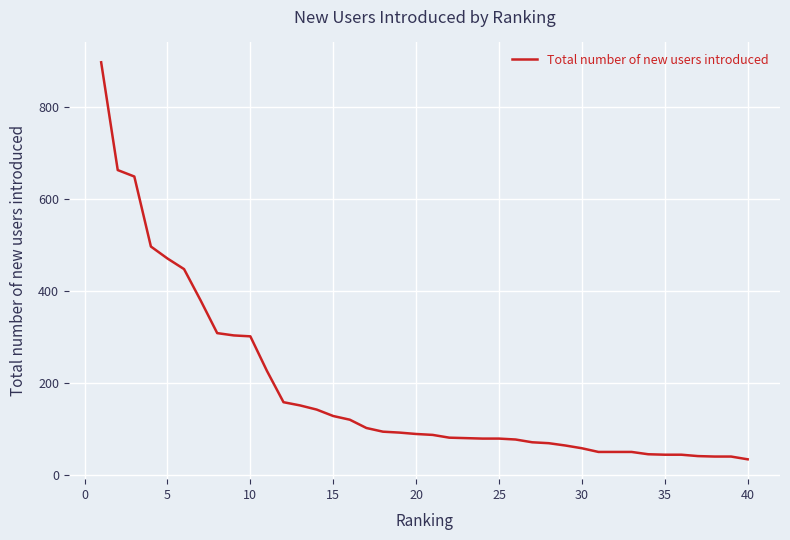

What is the smallest value displayed?

35